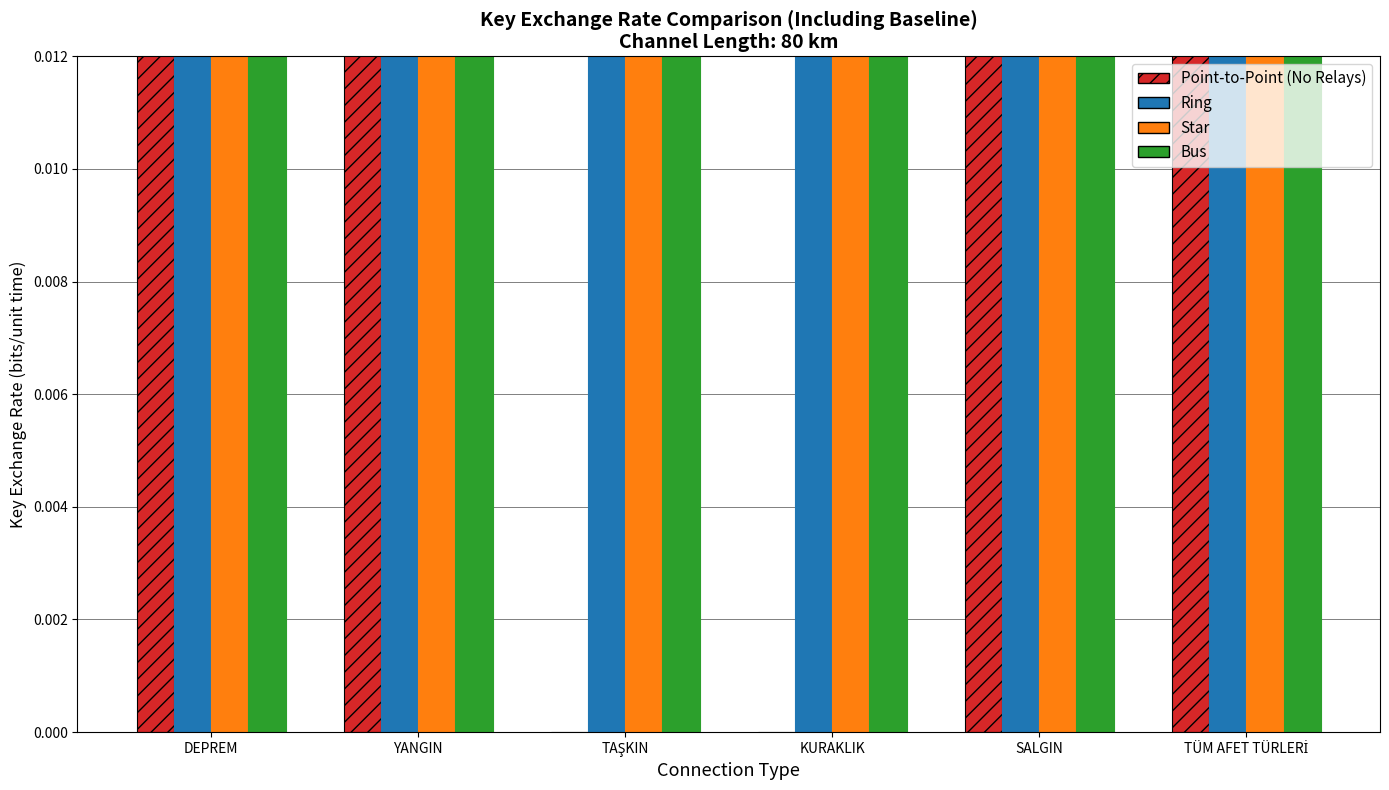

What are all the series names shown in the legend?

Point-to-Point (No Relays), Ring, Star, Bus